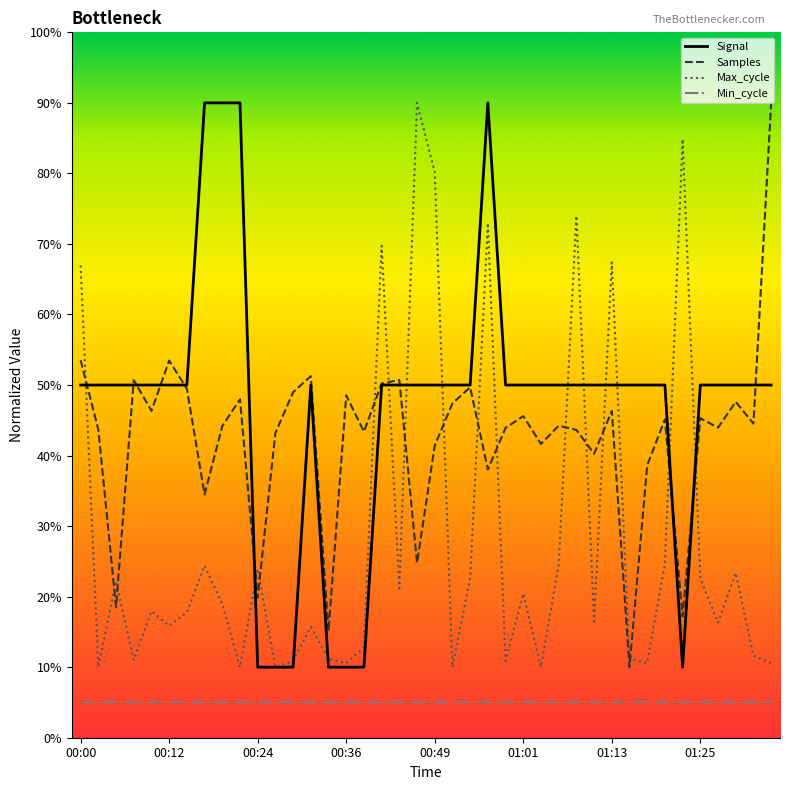

What is the smallest value displayed?

5.0